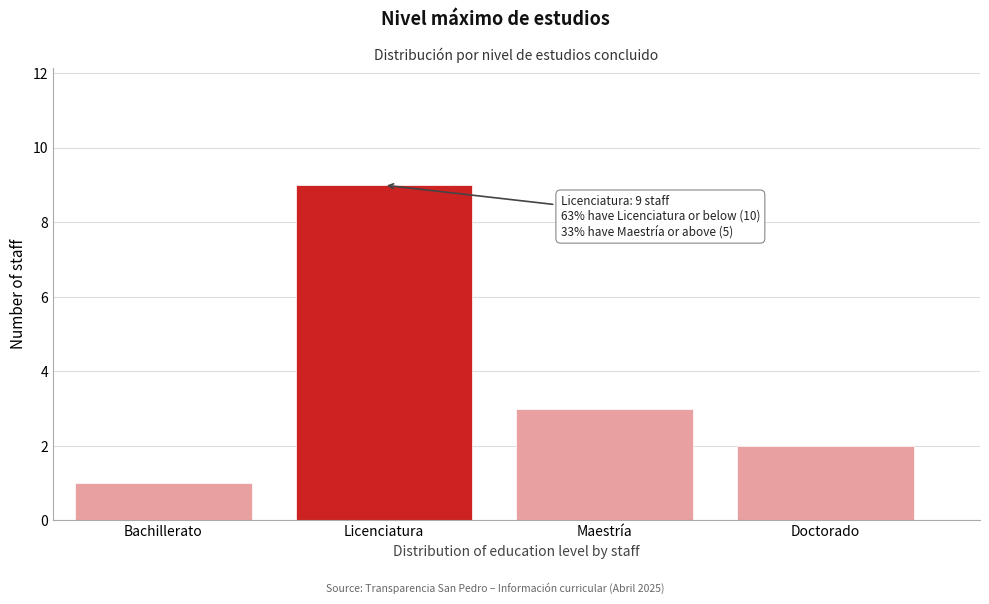

Reading left to right, transcribe all the data shown in this chart.

Bachillerato=1	Licenciatura=9	Maestría=3	Doctorado=2